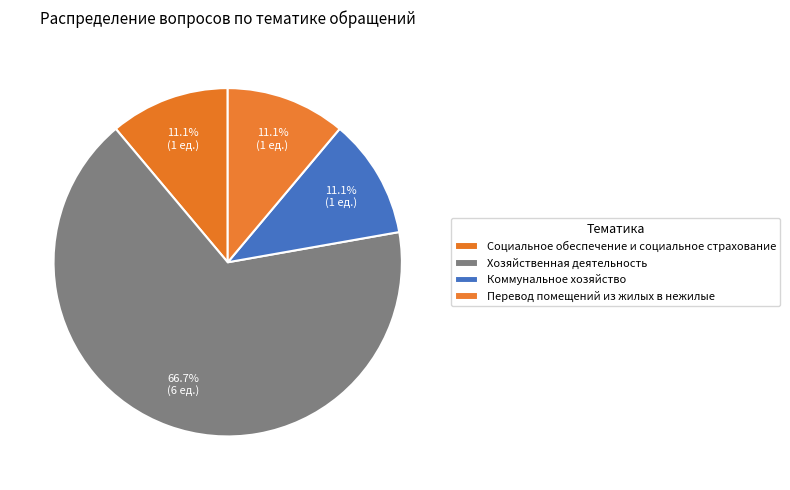

Is it true that Перевод помещений из жилых в нежилые is 11% of the pie?

True